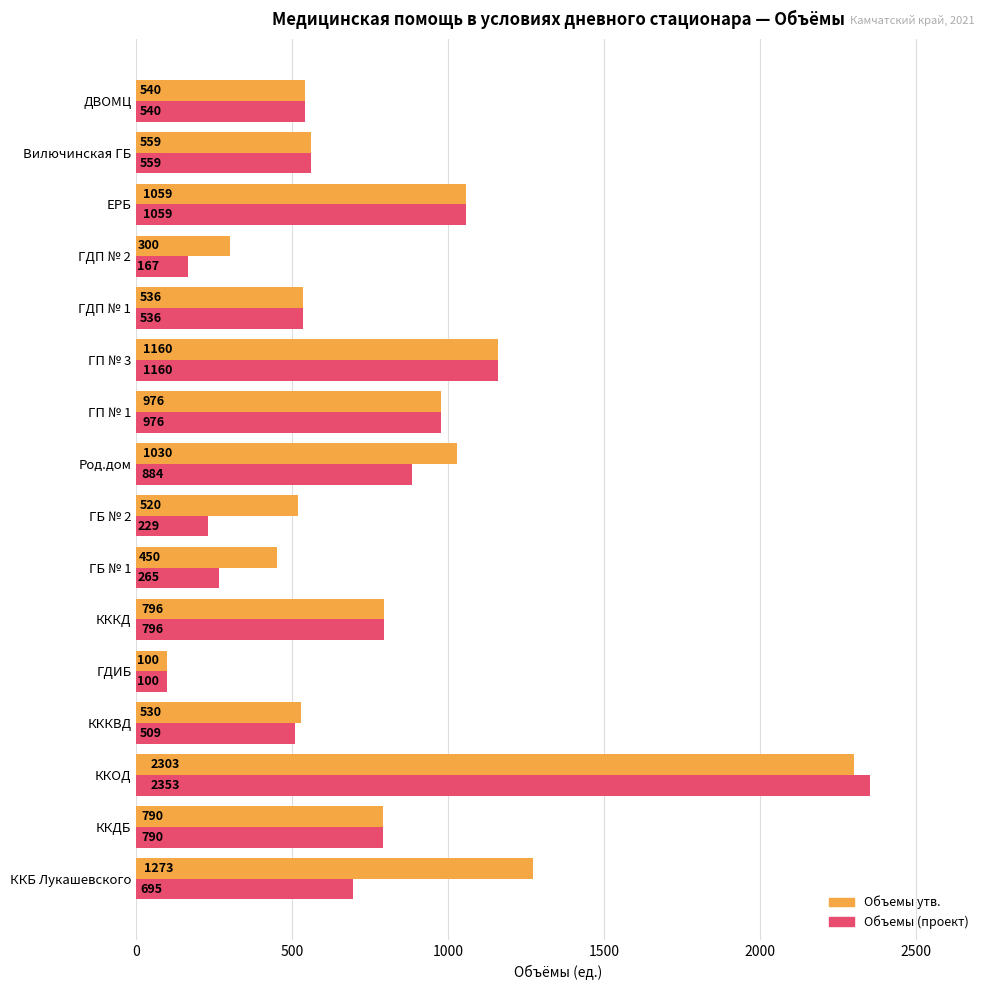

What is the total value across all series at ГДП № 1?

1072